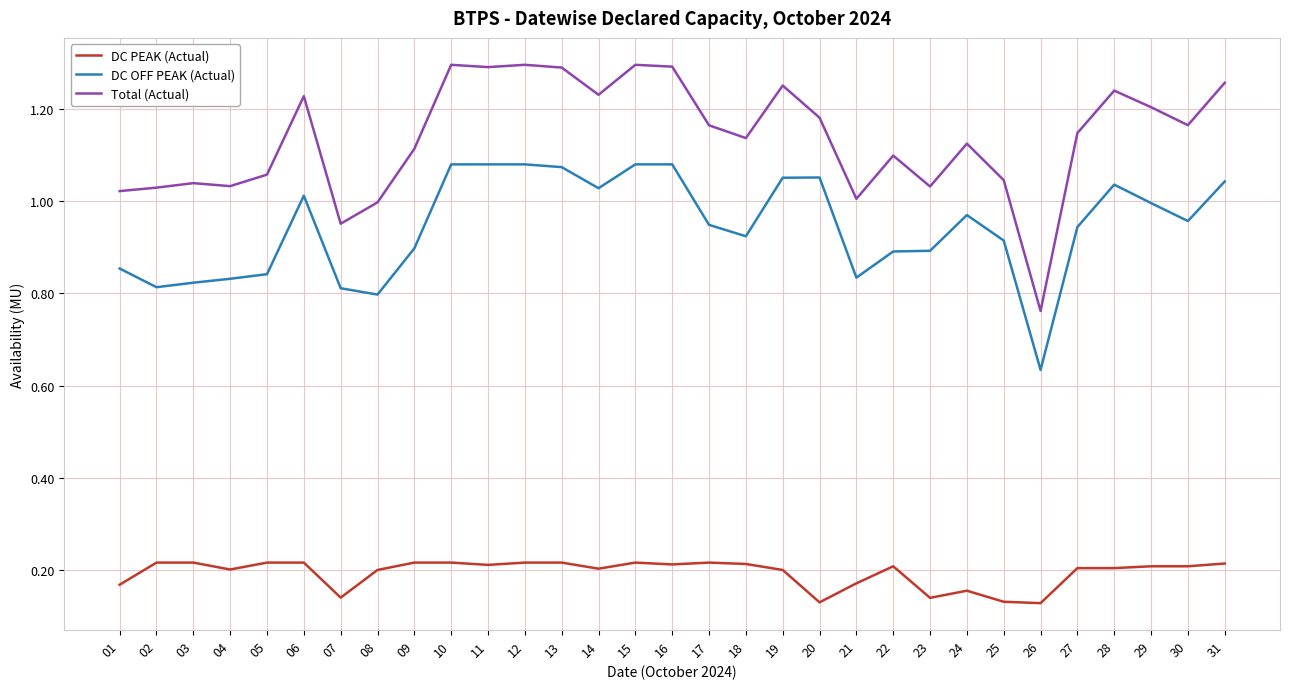

Rank the series at 02 from highest to lowest value.

Total (Actual), DC OFF PEAK (Actual), DC PEAK (Actual)